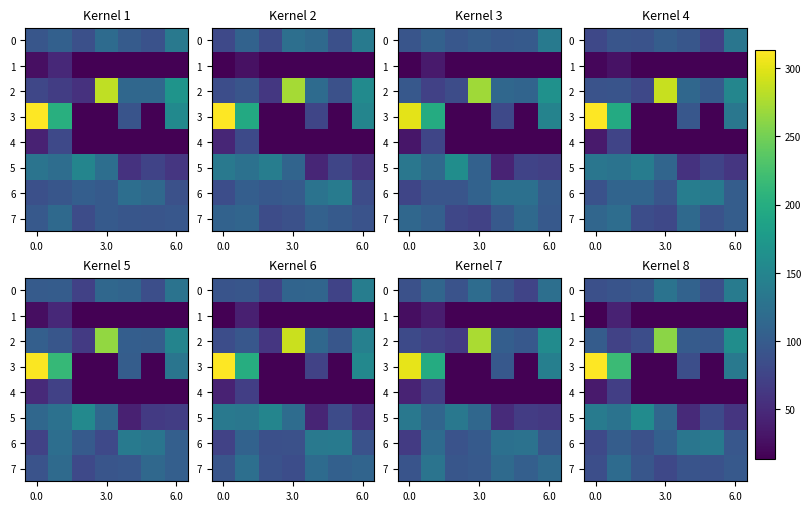

What is the maximum value shown in the chart?

313.0